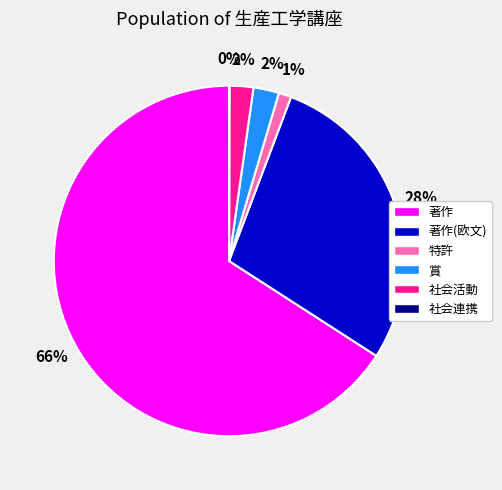

To the nearest percent, what is the difference between the 社会活動 and 特許 slice percentages?

1%